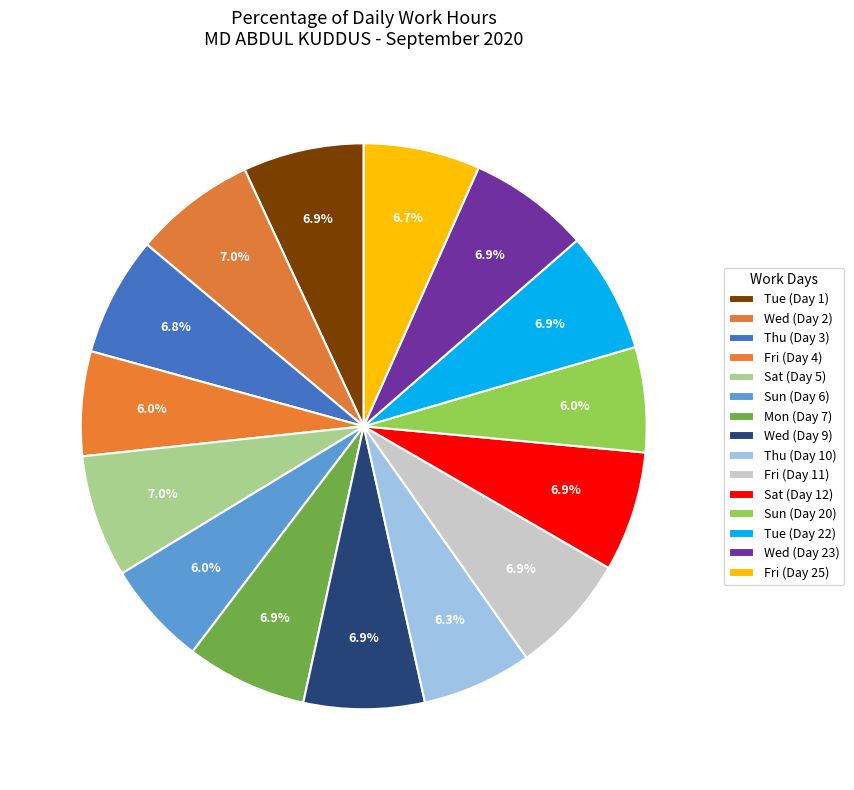

How many slices are in this pie chart?

15